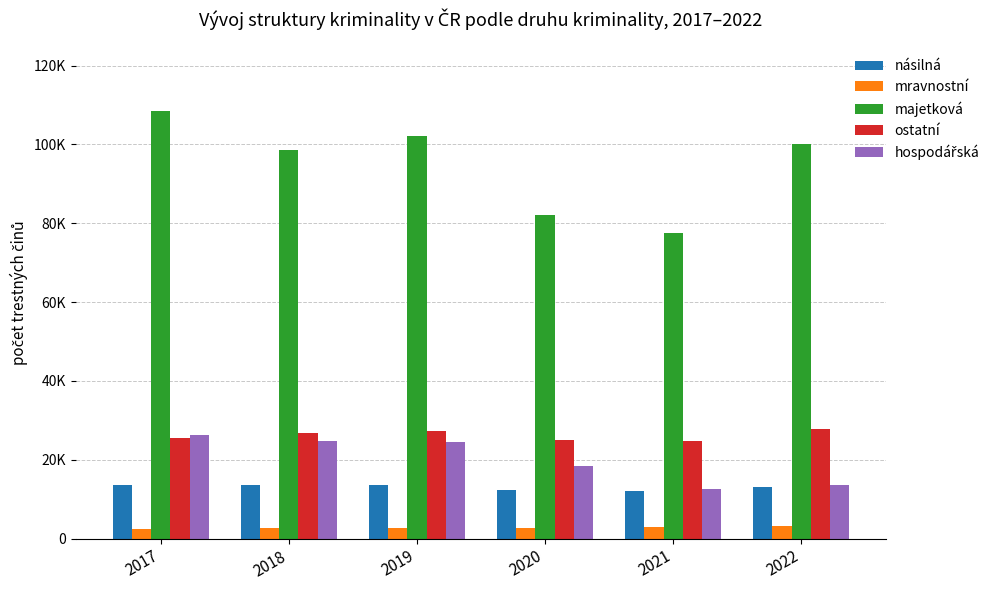

Between 2017 and 2022, which series saw the biggest shift?

hospodářská